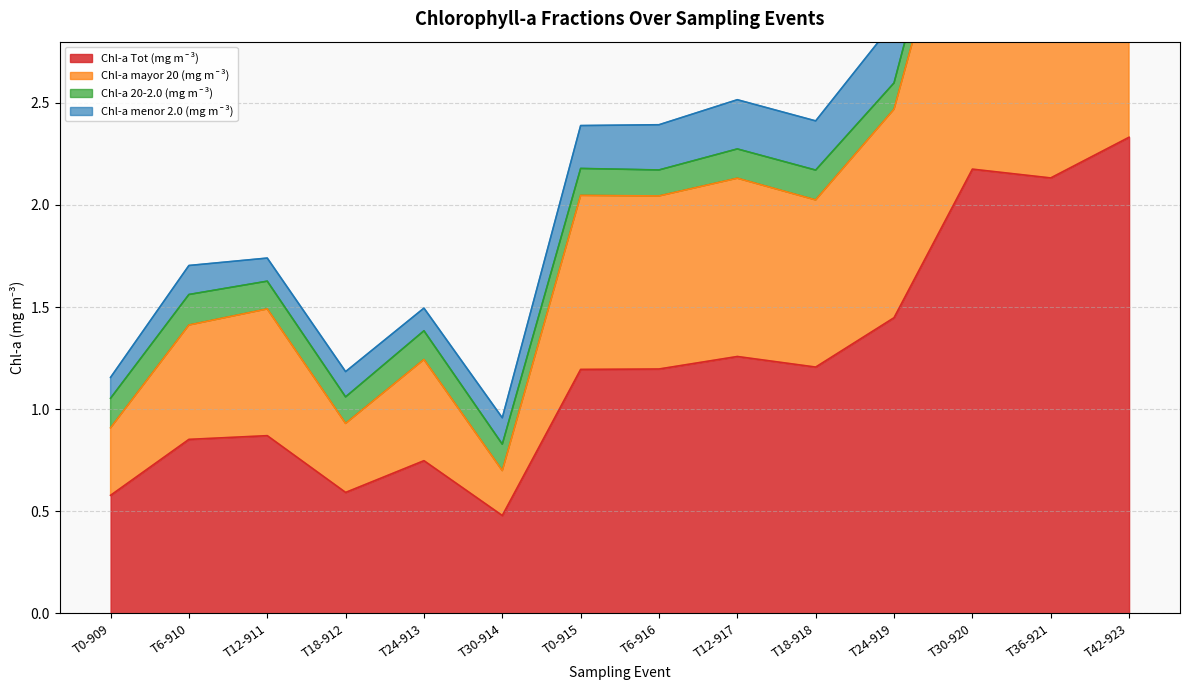

True or false: Chl-a mayor 20 (mg m¯³) and Chl-a Tot (mg m¯³) intersect in this chart.

False